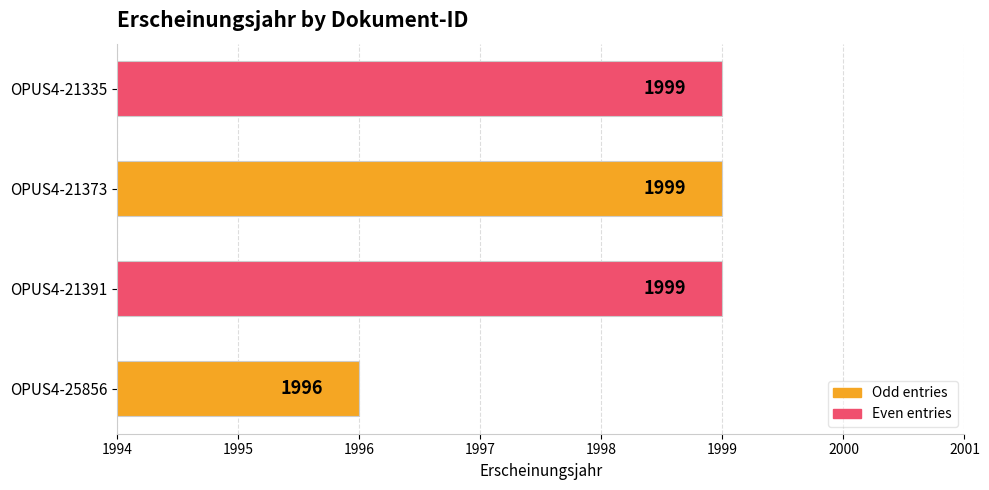

Count the values in the range 1999 to 2000.

3